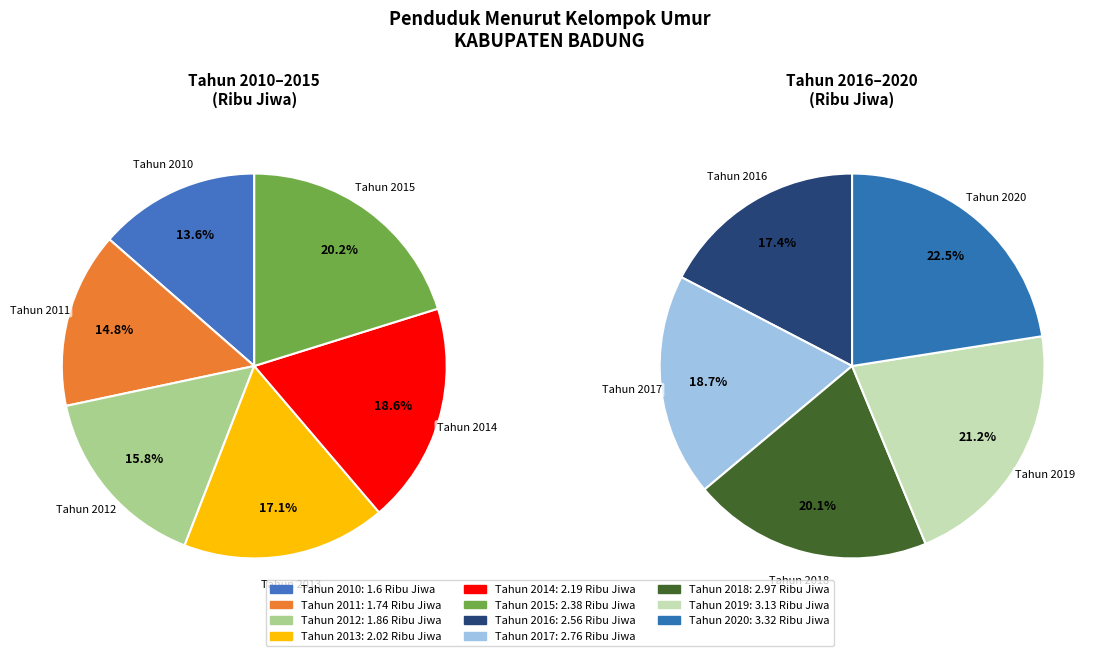

Count the number of slices in the pie.

11